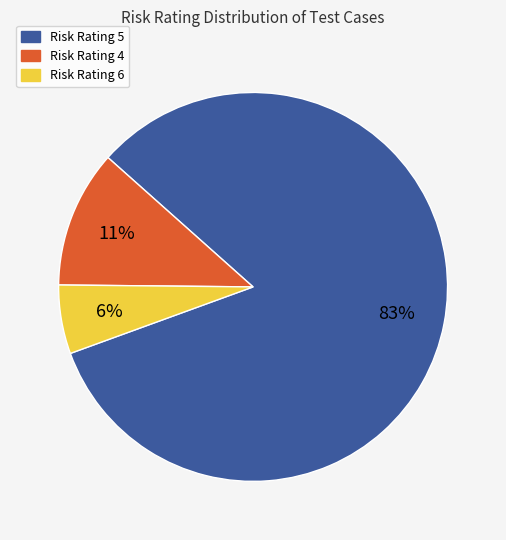

Does any single category account for the majority?

Yes